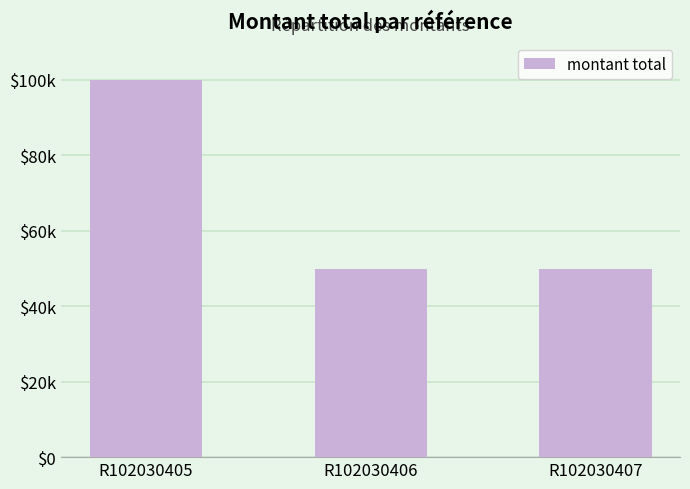

Reading right to left, extract all data points from this chart.

50000	50000	100000